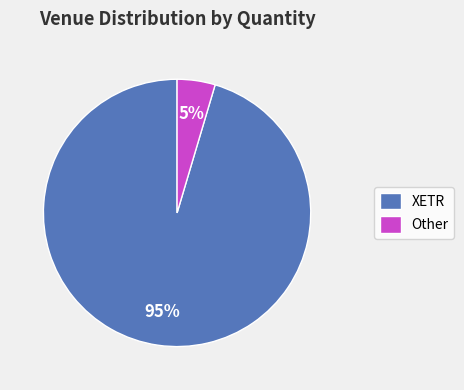

Which has a higher value, XETR or Other?

XETR